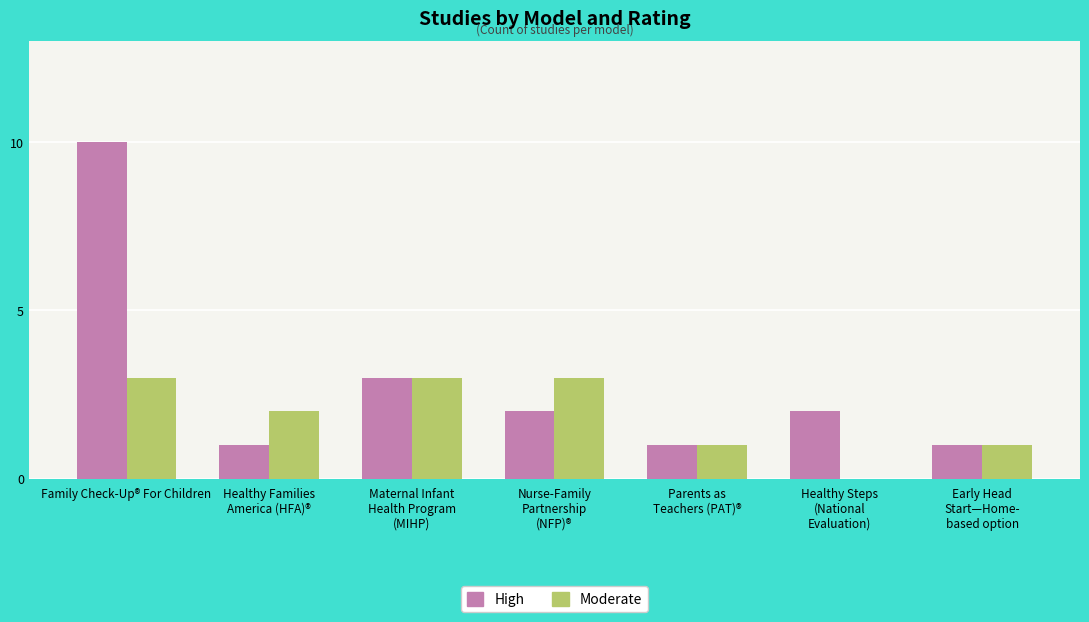

What is the maximum value shown in the chart?

10